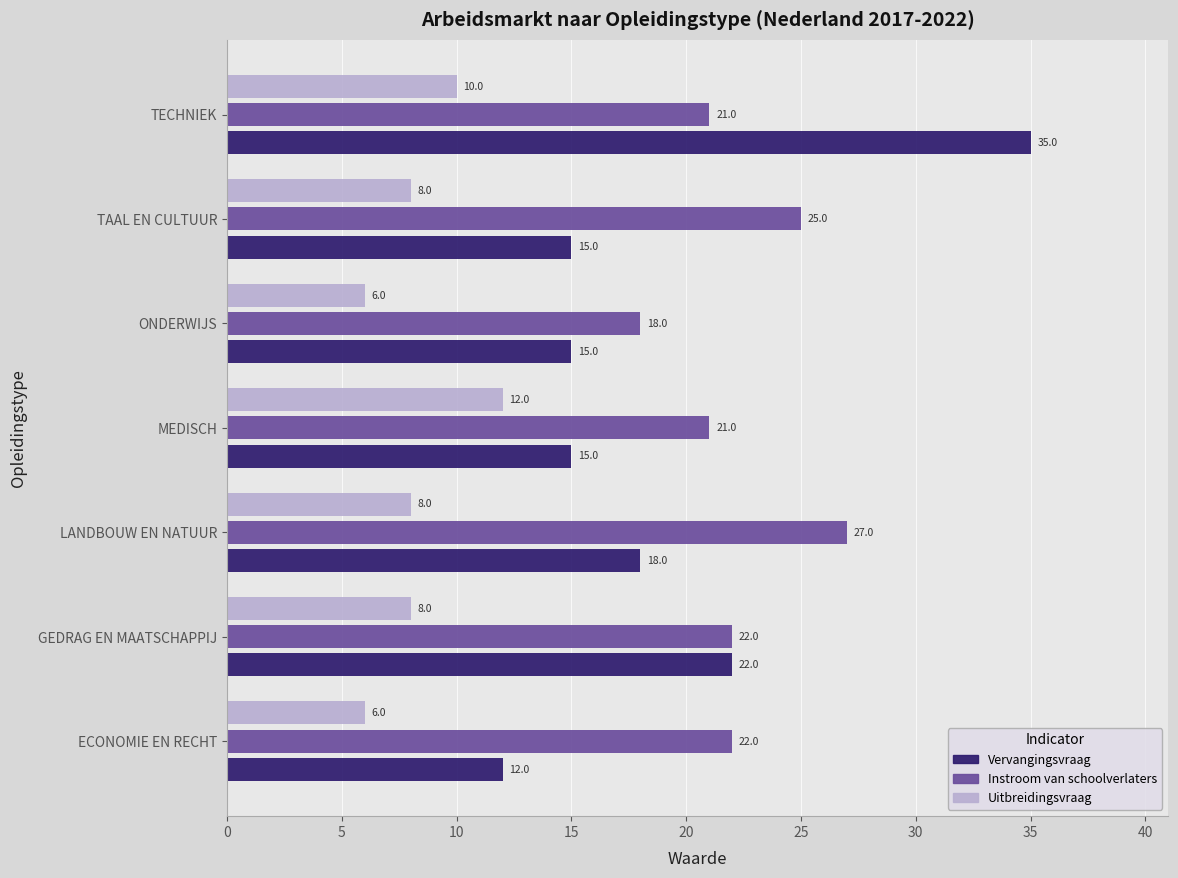

What is the lowest value of the Instroom van schoolverlaters series?

18